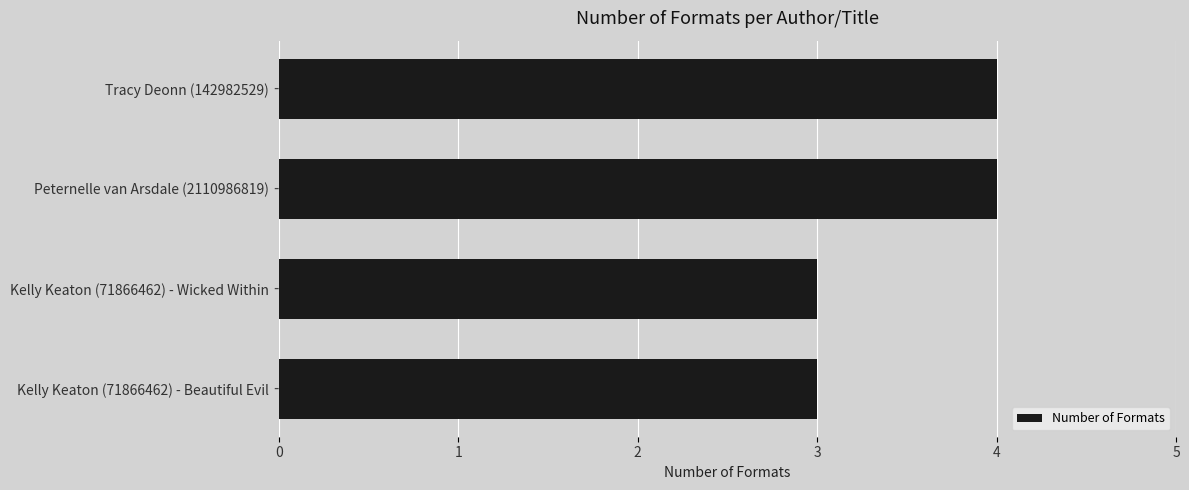

Which has a higher value, Kelly Keaton (71866462) - Beautiful Evil or Peternelle van Arsdale (2110986819)?

Peternelle van Arsdale (2110986819)